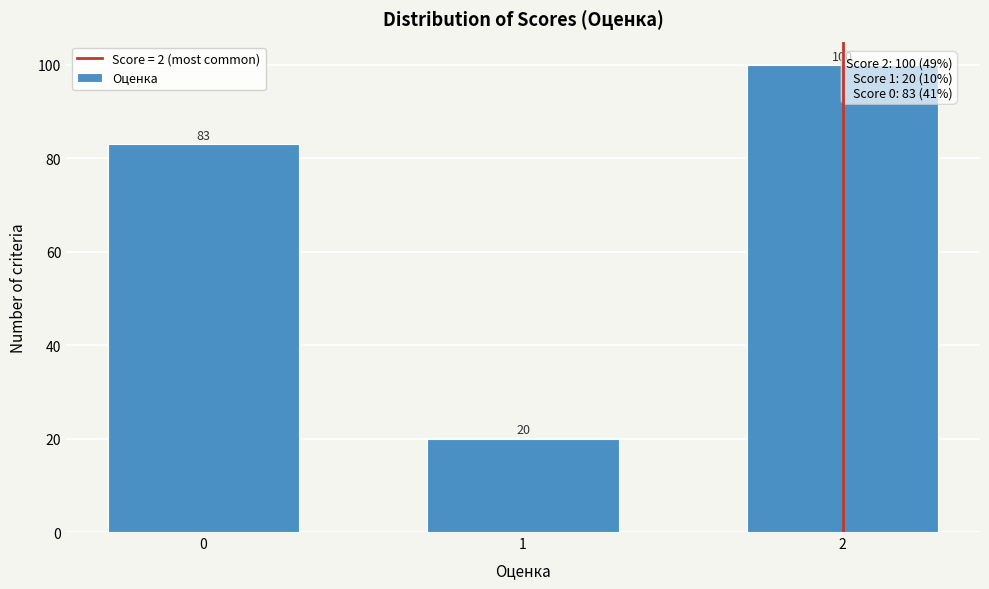

Reading right to left, what are all the values shown in this chart?

100	20	83